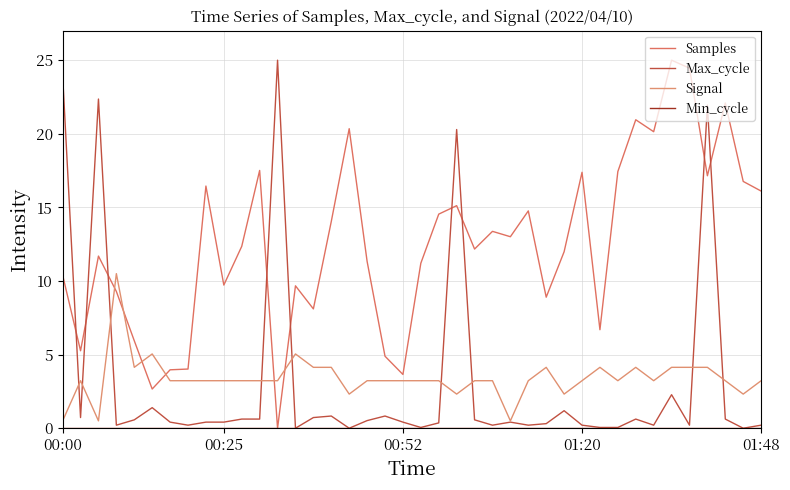

Is this an area chart (filled region under the line)?

No